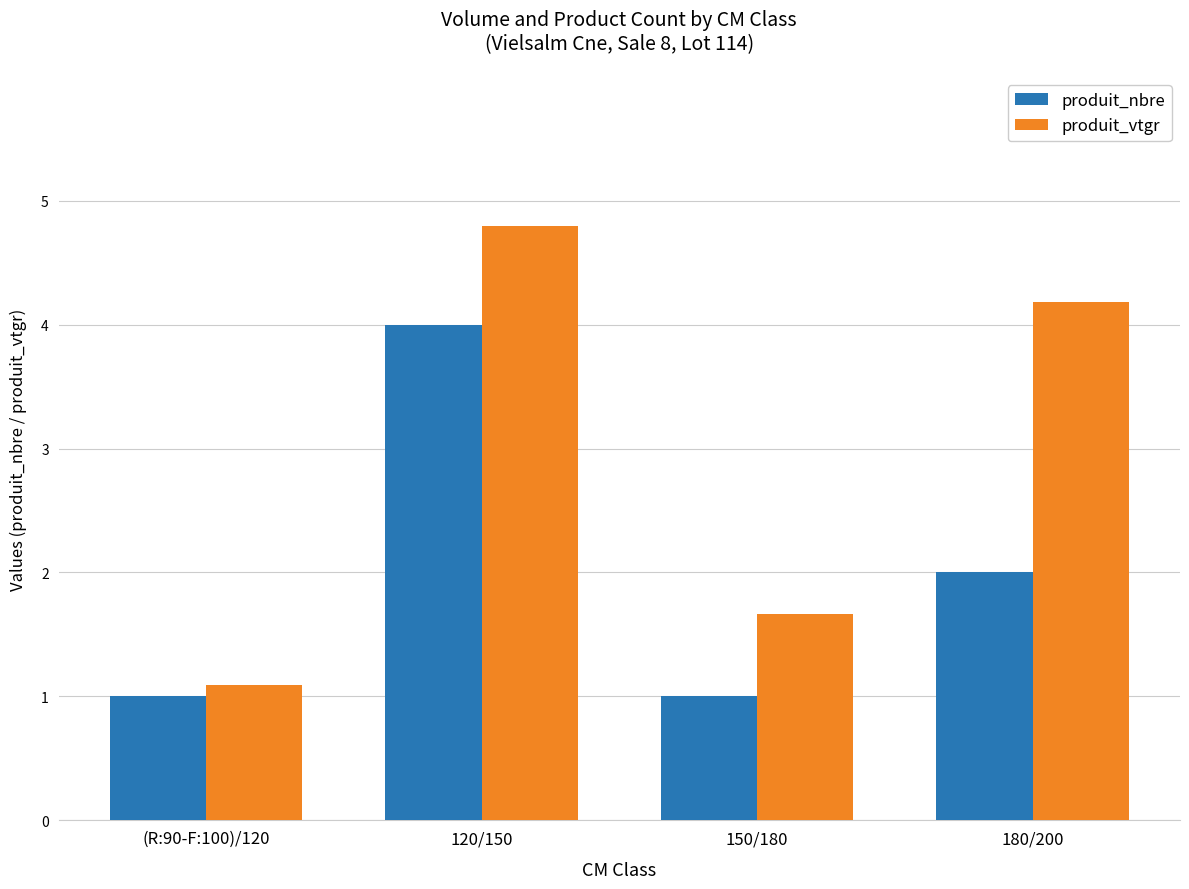

How many bars are there in each group?

2